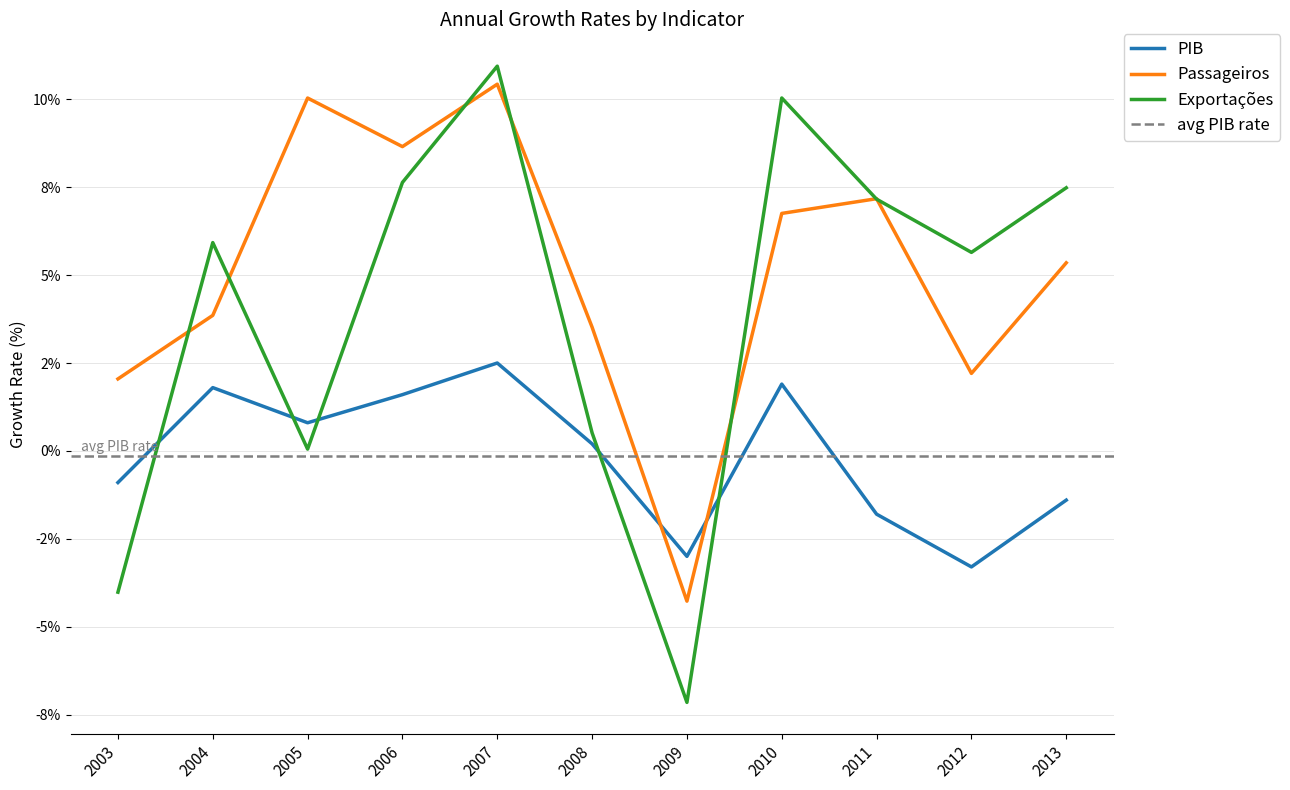

How many data points does each series have?

11